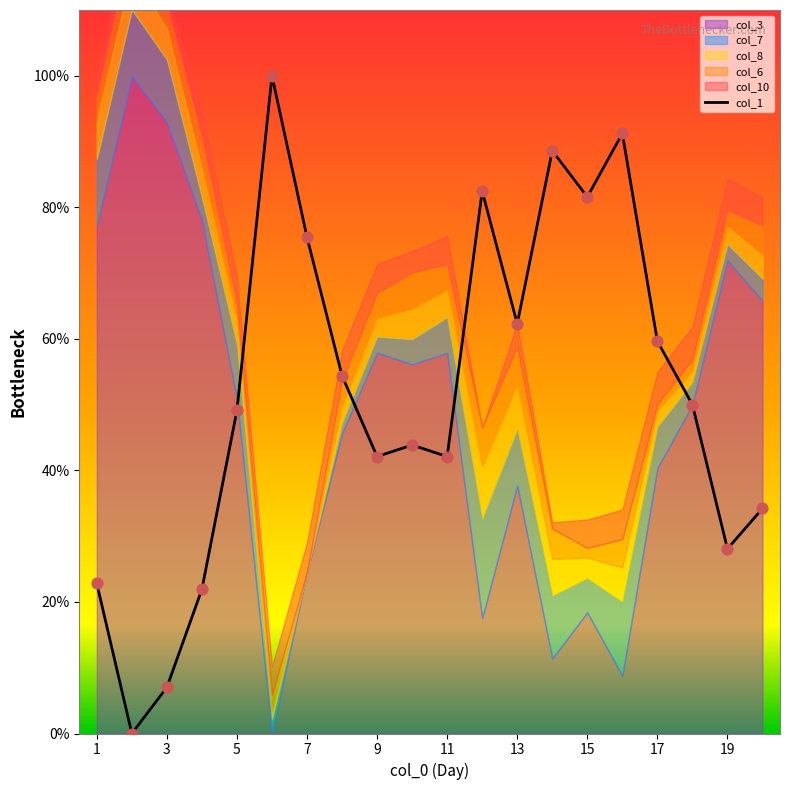

True or false: col_1 has a value of 66.6 at 5.

False